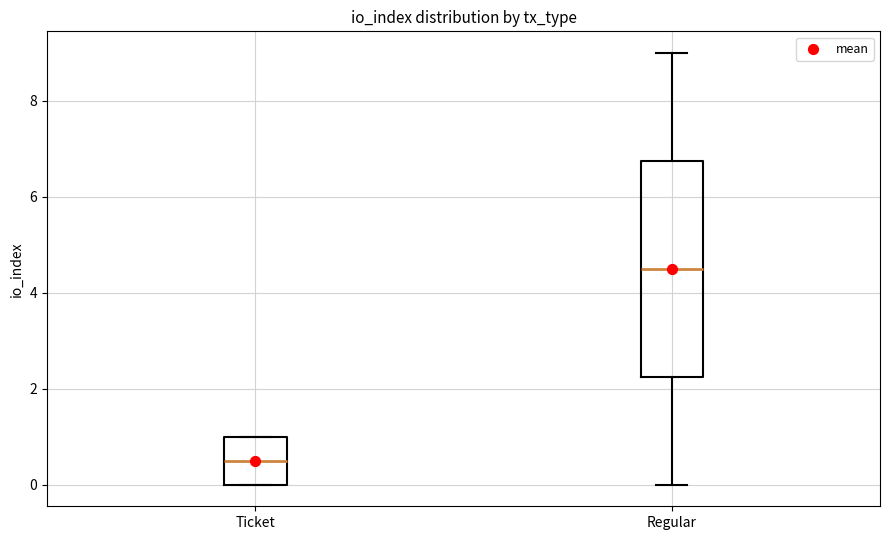

Where does the median line of the box for Ticket sit on the y-axis? The values are not printed on the chart, so give them approximately, as read against the axis.

0.6